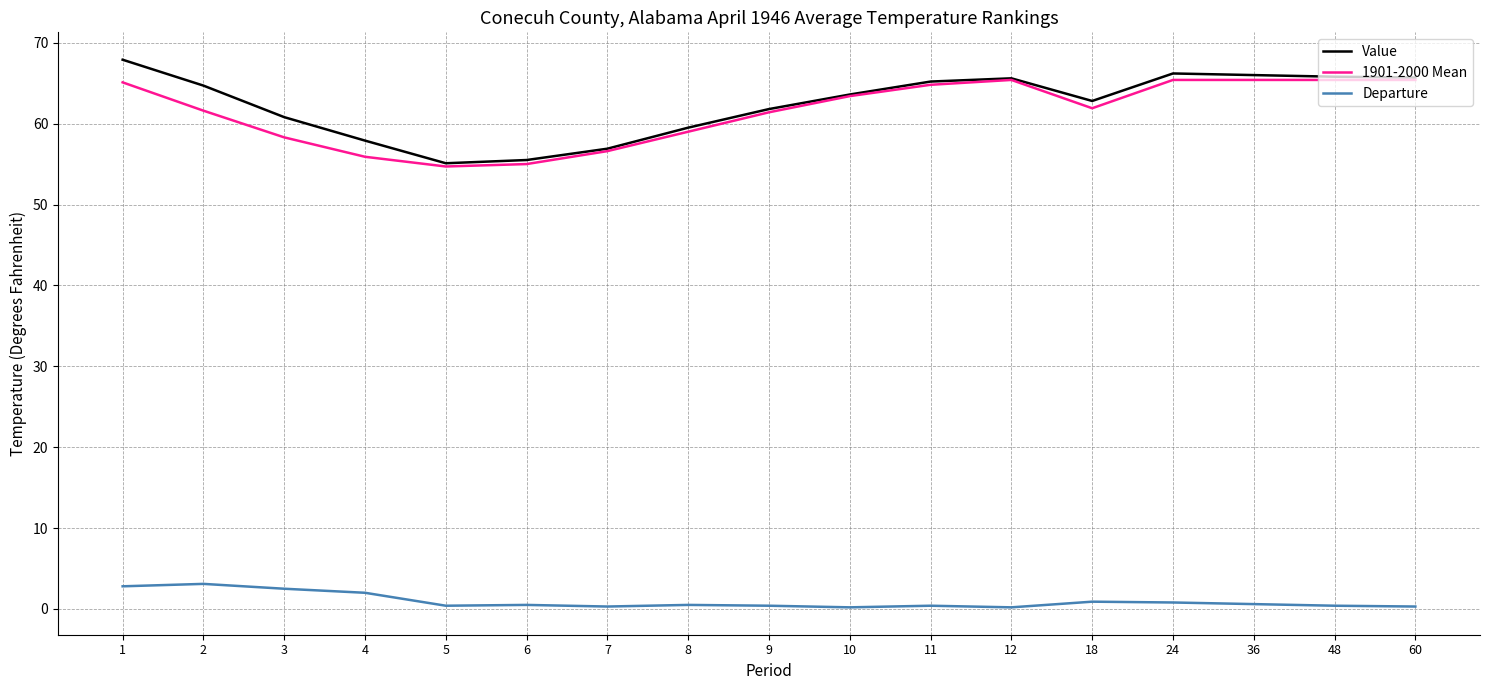

How many lines are shown in the chart?

3